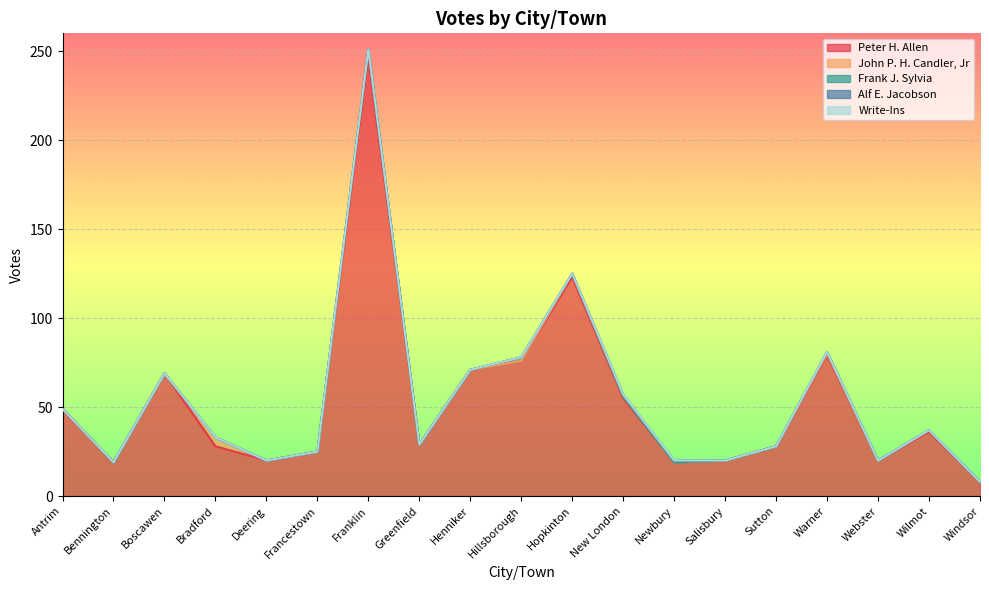

What is the maximum value shown in the chart?

246